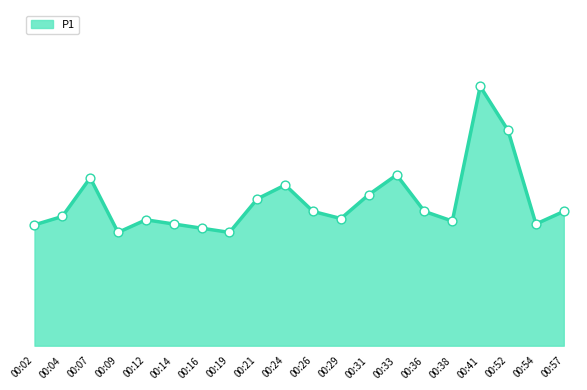

What is the ratio of the value at 00:02 to the value at 00:54?

1.0